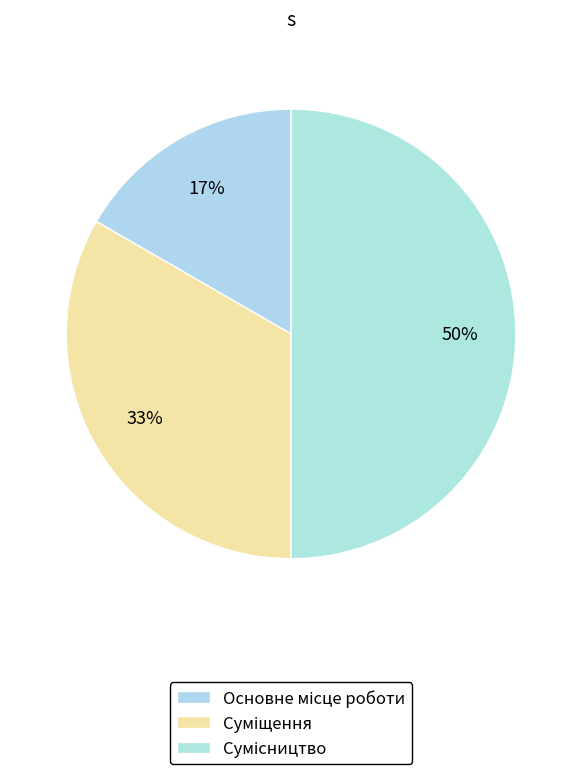

Count the number of slices in the pie.

3